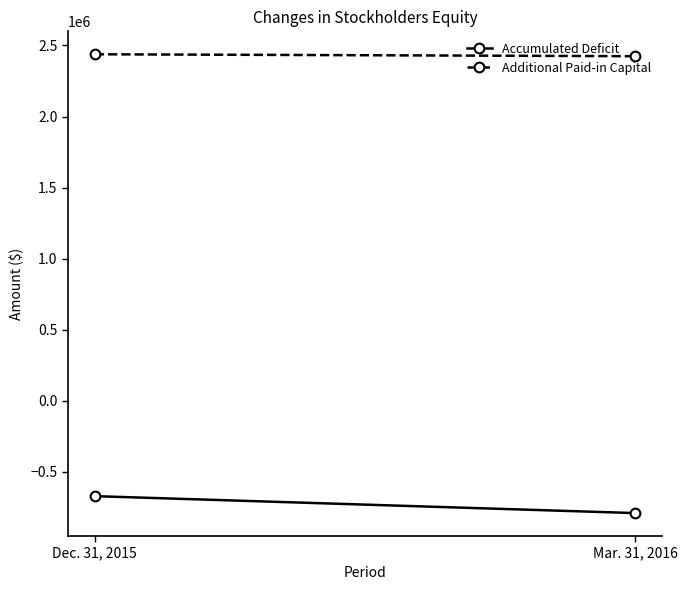

At which label is Accumulated Deficit closest to -731463?

Dec. 31, 2015